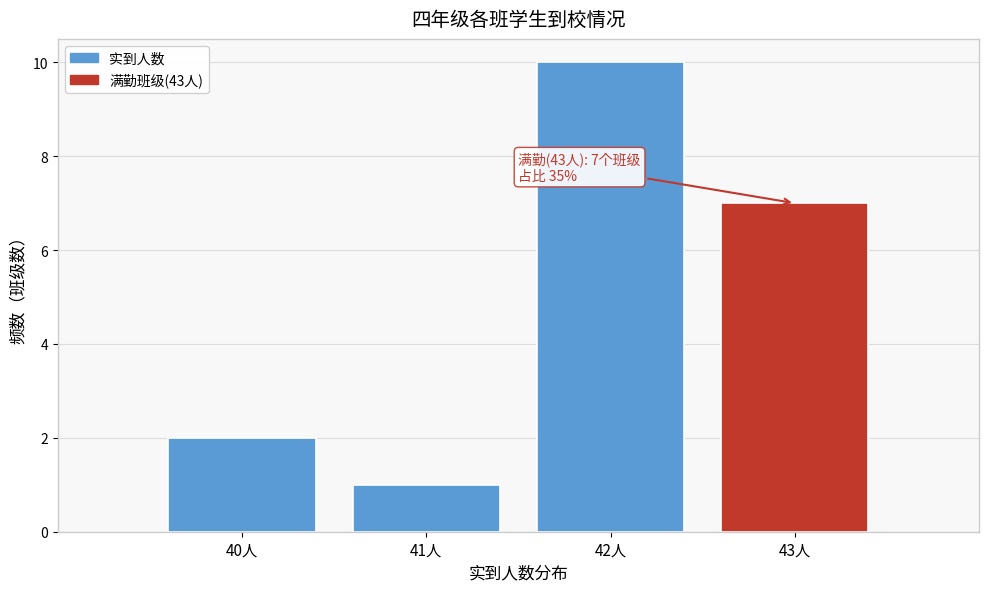

Which range on the x-axis has the tallest bar?

41.5 to 42.5